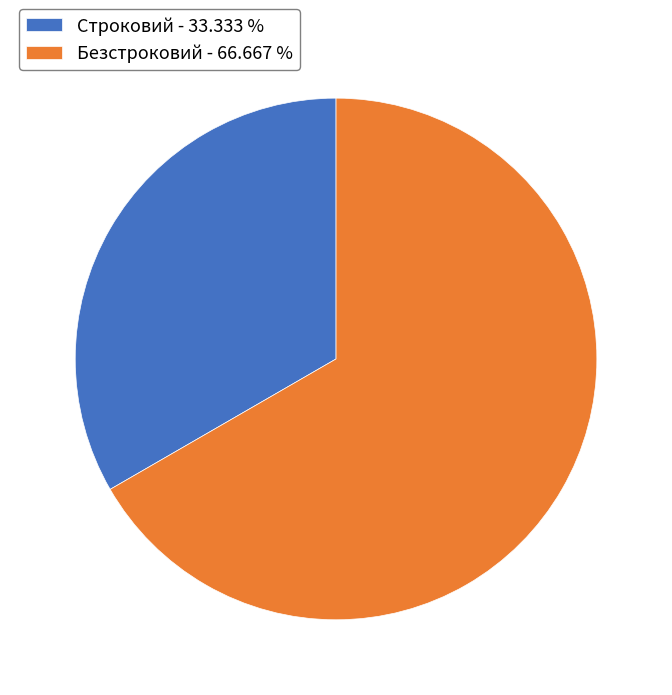

The Строковий slice represents 24% of the pie. True or false?

False